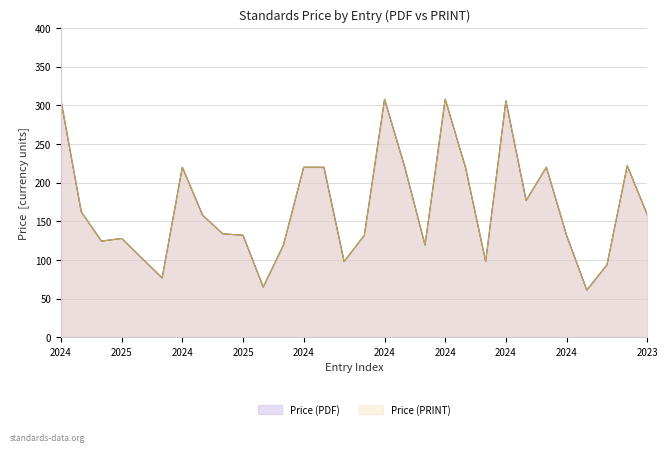

Which series has the largest total across all categories?

Price (PDF)